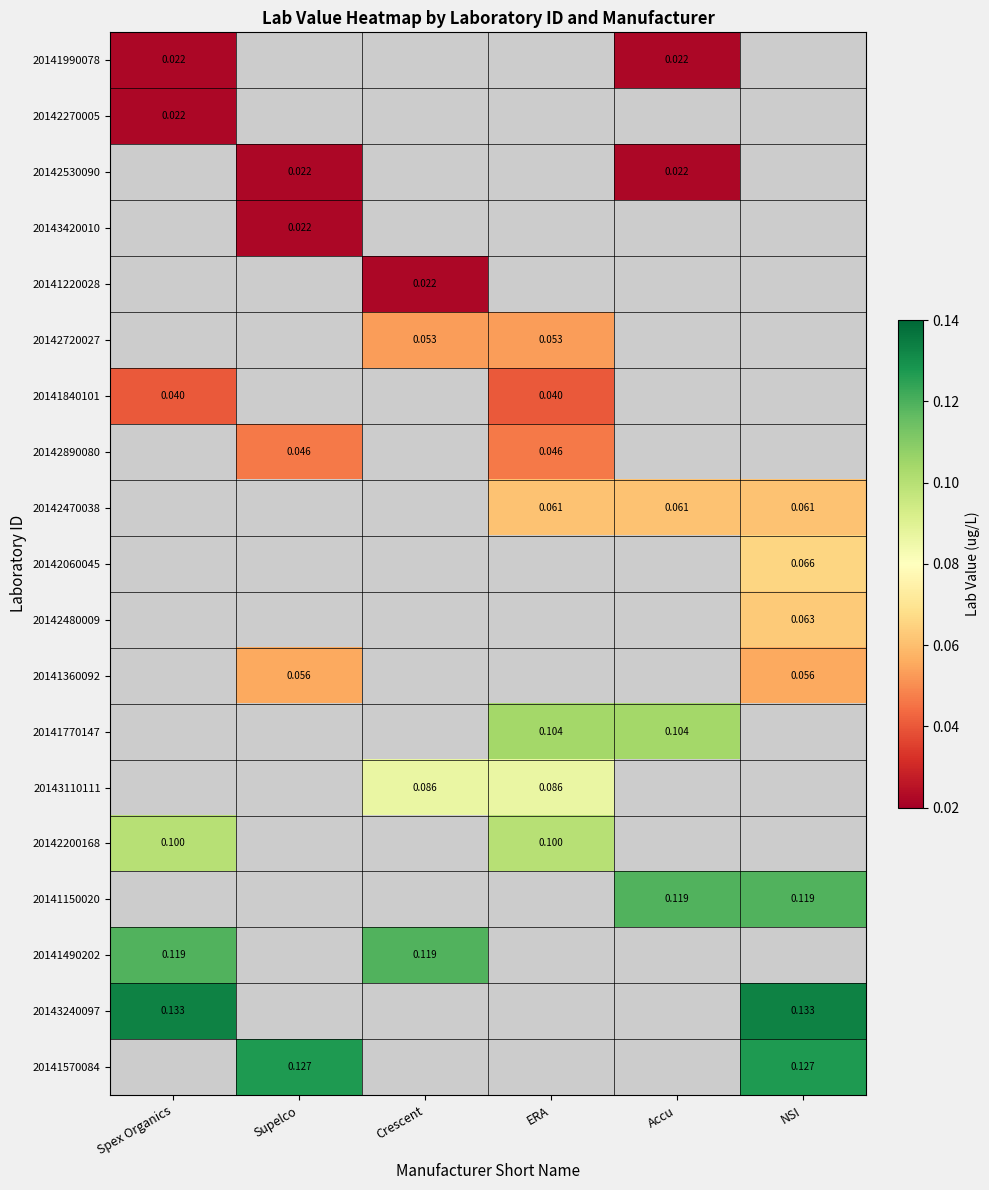

How many distinct data groups are displayed?

19